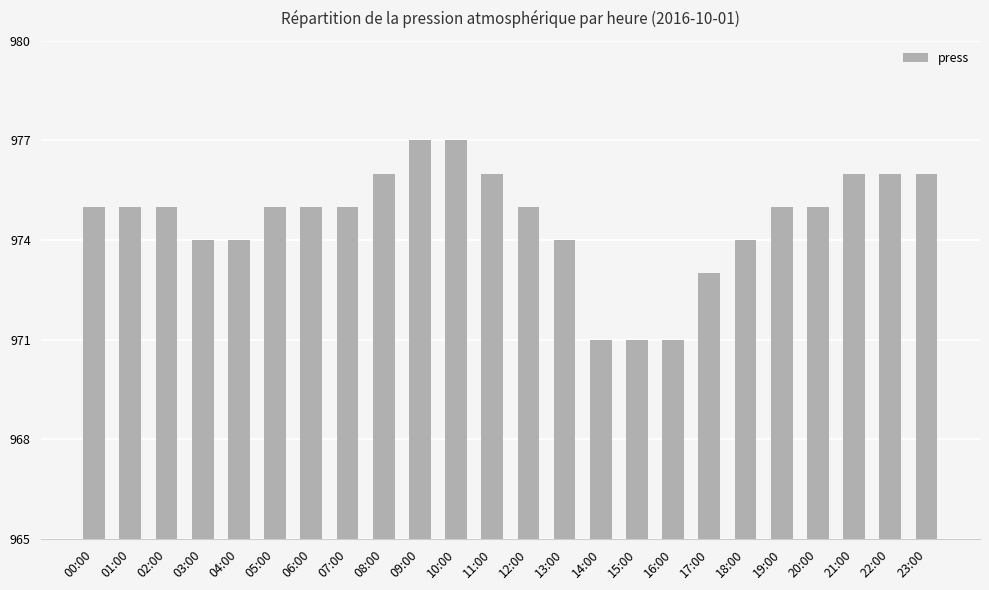

Reading right to left, transcribe all the data shown in this chart.

976	976	976	975	975	974	973	971	971	971	974	975	976	977	977	976	975	975	975	974	974	975	975	975